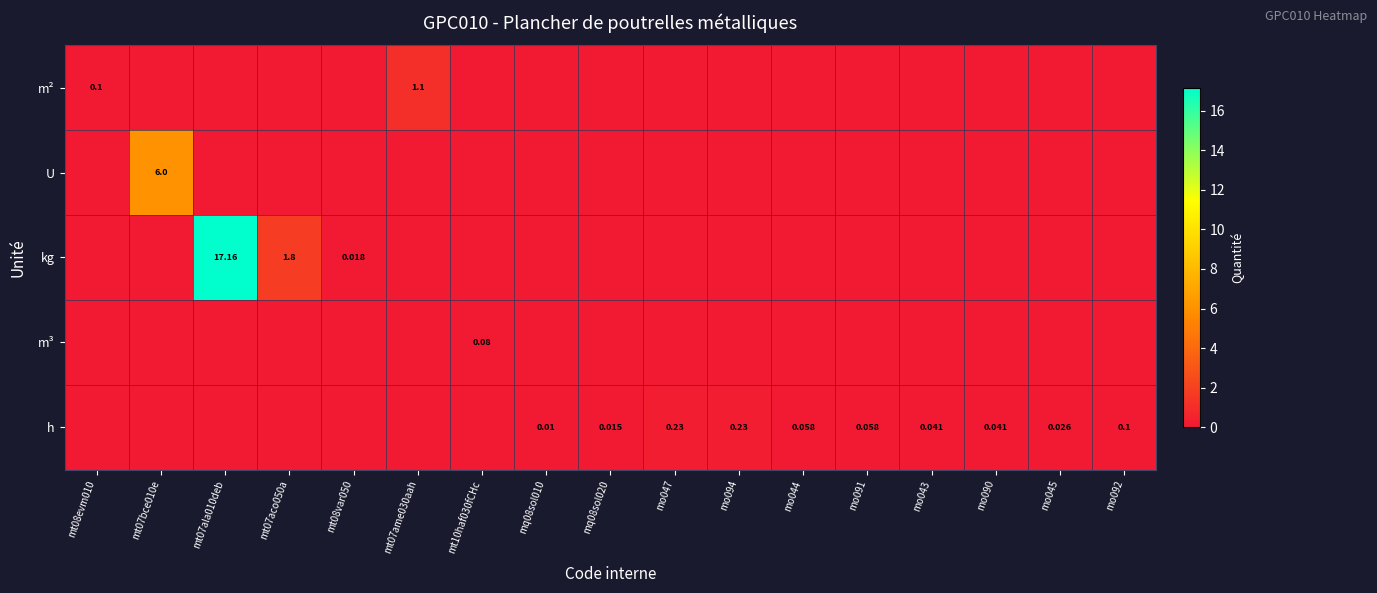

Which series has the largest total across all categories?

kg